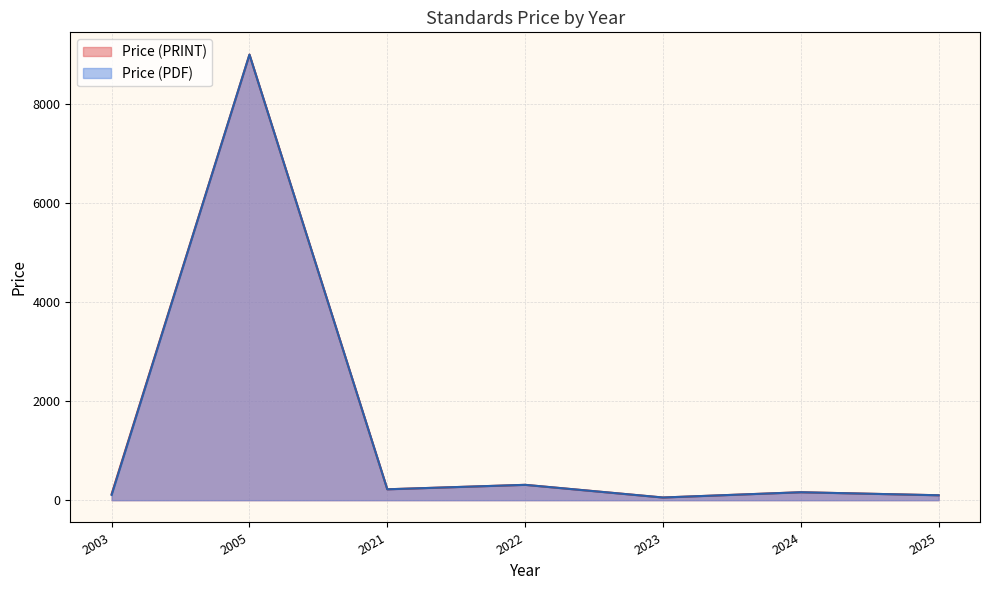

How many lines are shown in the chart?

2